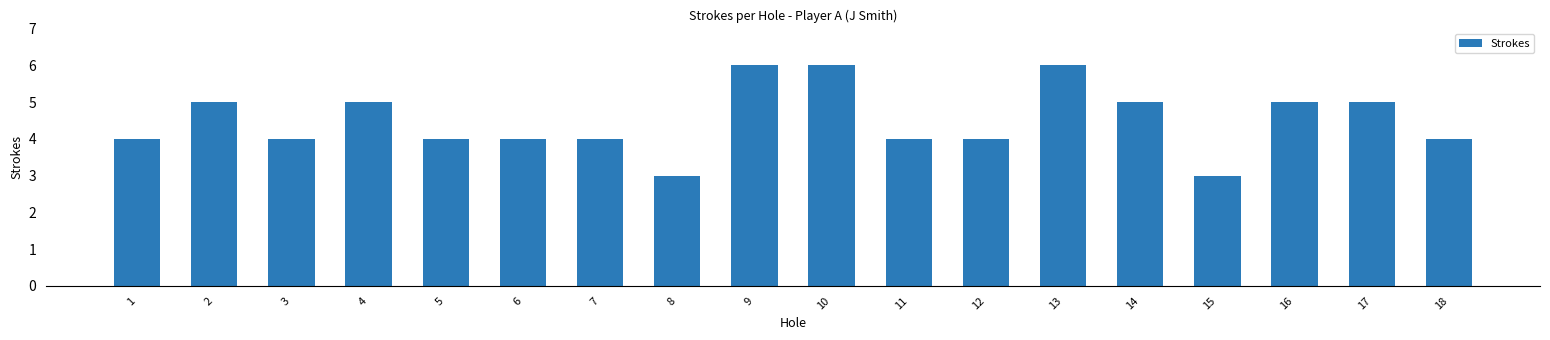

What is the value of the 17th bar from the left?

5